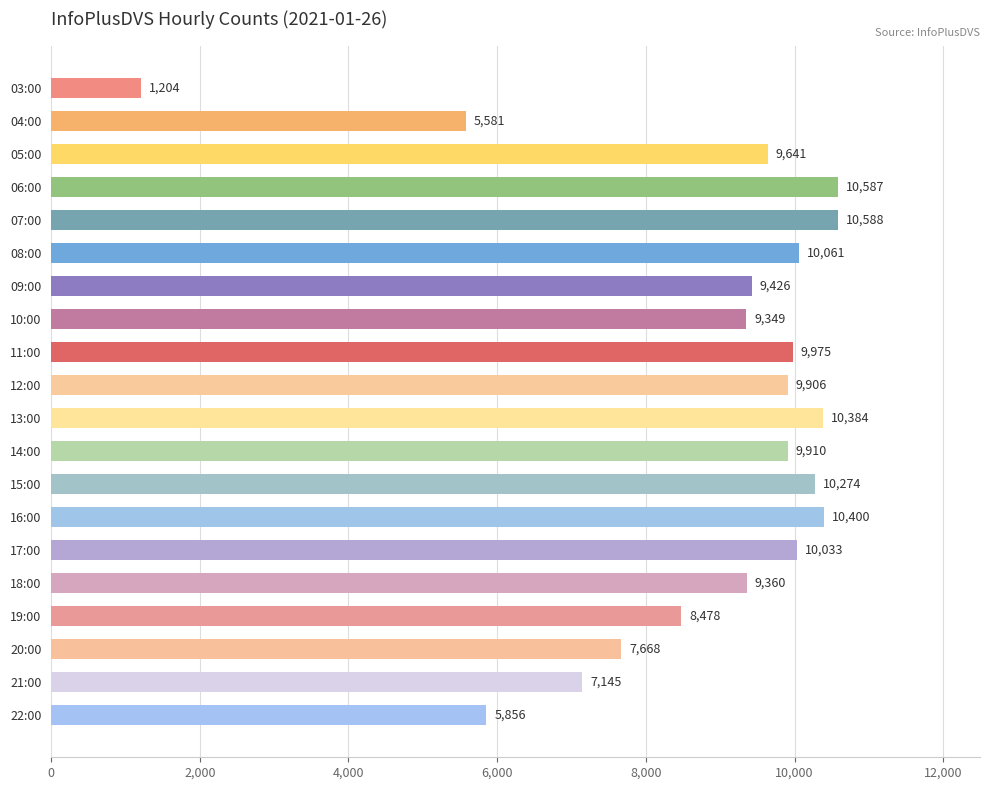

List the labels in order of value, smallest first.

03:00, 04:00, 22:00, 21:00, 20:00, 19:00, 10:00, 18:00, 09:00, 05:00, 12:00, 14:00, 11:00, 17:00, 08:00, 15:00, 13:00, 16:00, 06:00, 07:00